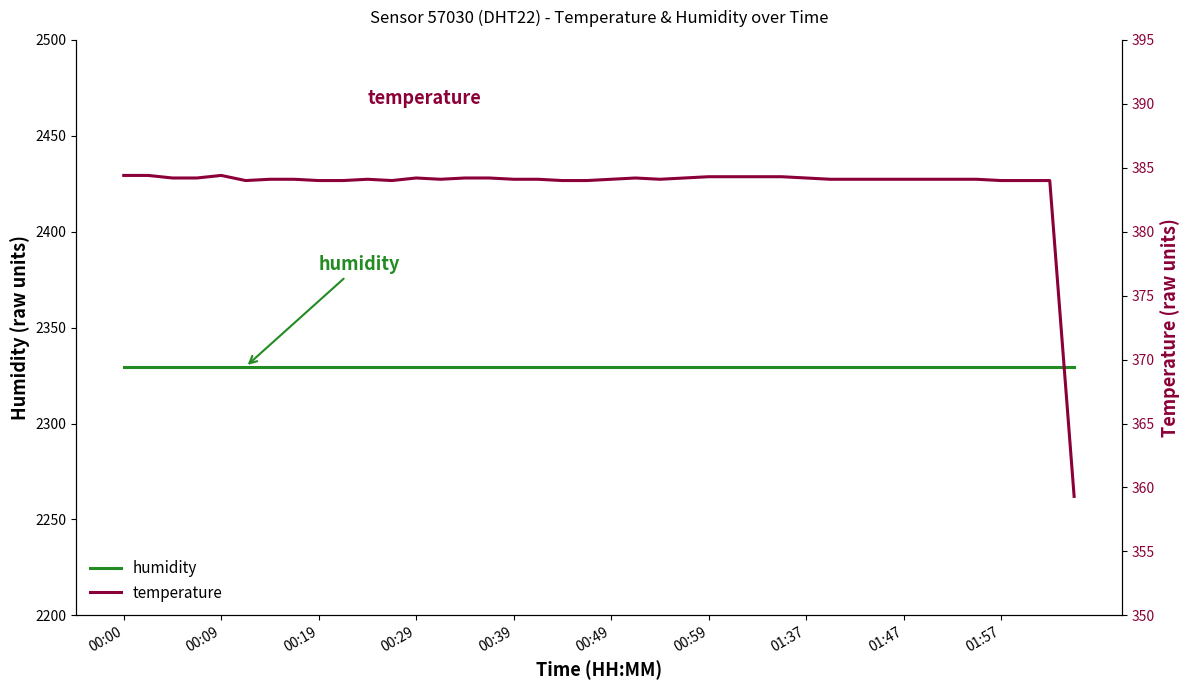

What is the difference between the second highest and minimum values in the temperature series?

25.1